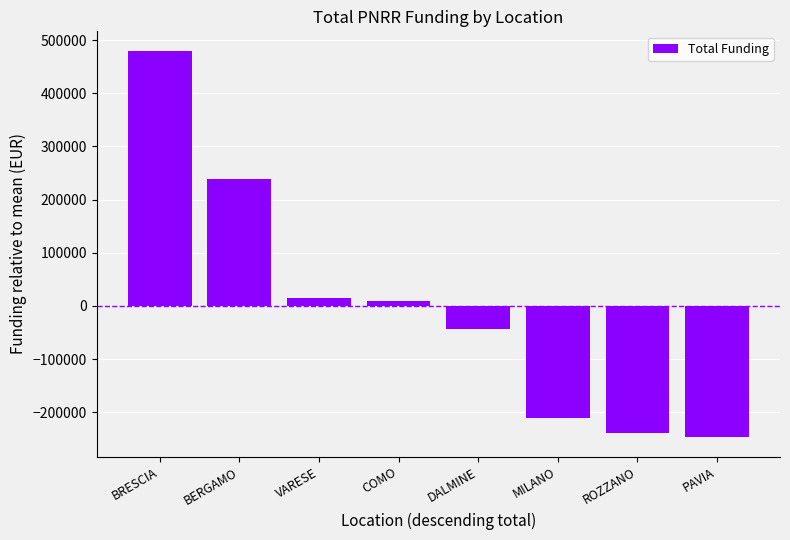

How many data points are less than 8339?

4